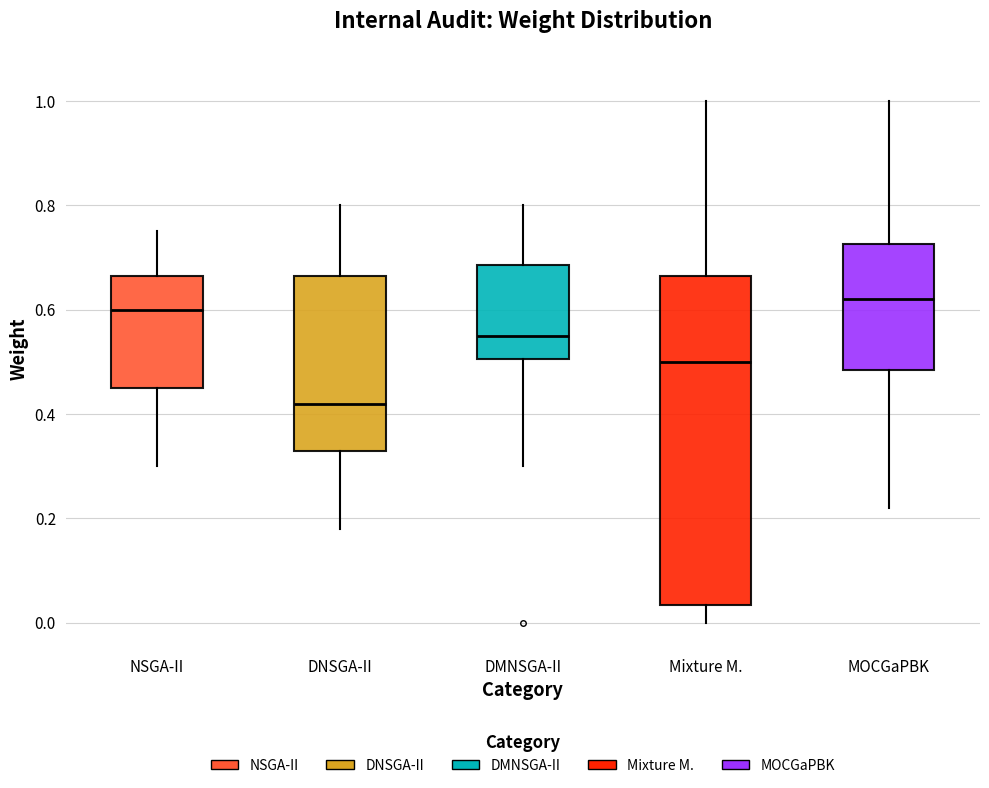

Reading left to right, transcribe this box plot: for each box, give where its median line is, the range the box spans, and where its two whiskers end, as read against the y-axis. The values are not printed on the chart, so give them approximately, as read against the axis.

NSGA-II: median 0.60, box 0.46 to 0.66, whiskers 0.30 to 0.76
DNSGA-II: median 0.42, box 0.34 to 0.66, whiskers 0.18 to 0.80
DMNSGA-II: median 0.56, box 0.50 to 0.68, whiskers 0.30 to 0.80
Mixture M.: median 0.50, box 0.04 to 0.66, whiskers 0.00 to 1.00
MOCGaPBK: median 0.62, box 0.48 to 0.72, whiskers 0.22 to 1.00